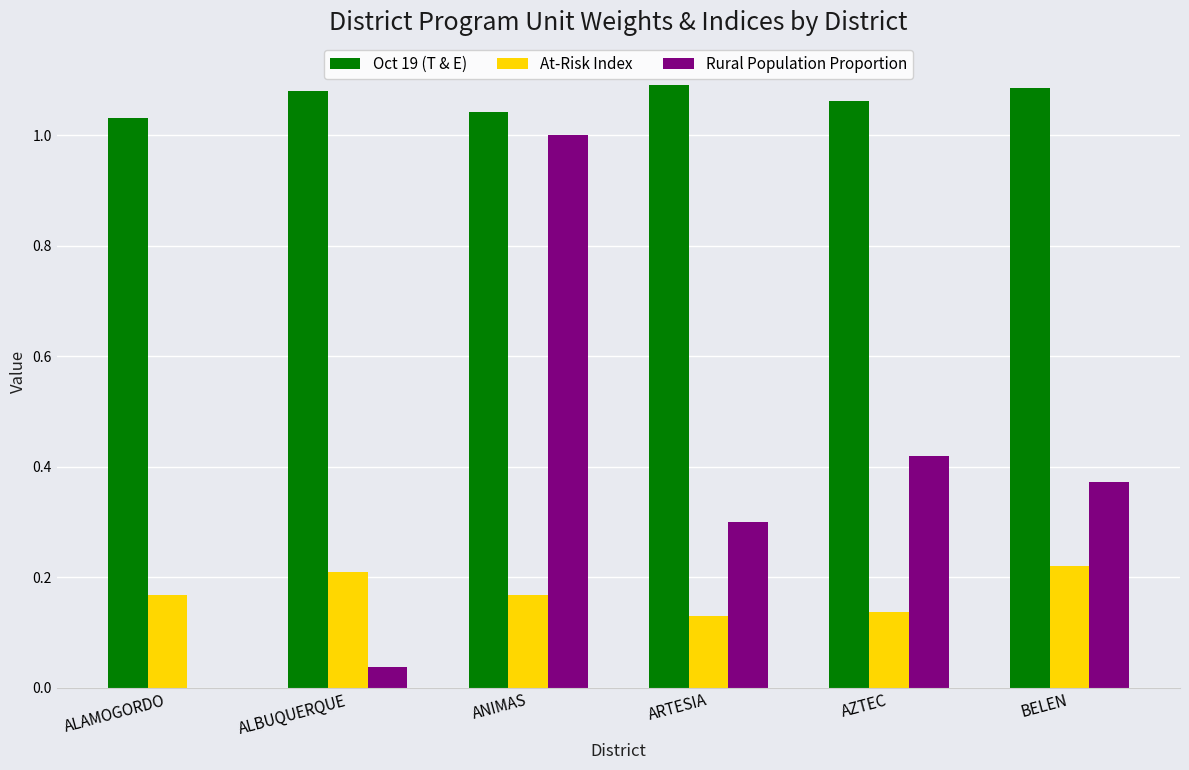

Is it true that At-Risk Index equals 0.2 at ALAMOGORDO?

True